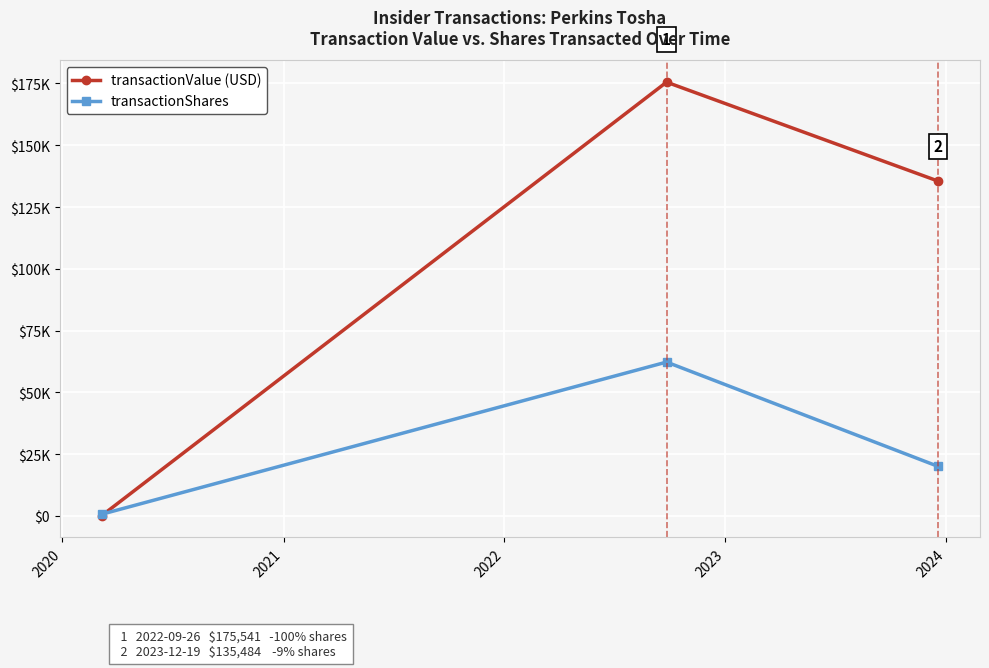

Is this an area chart (filled region under the line)?

No